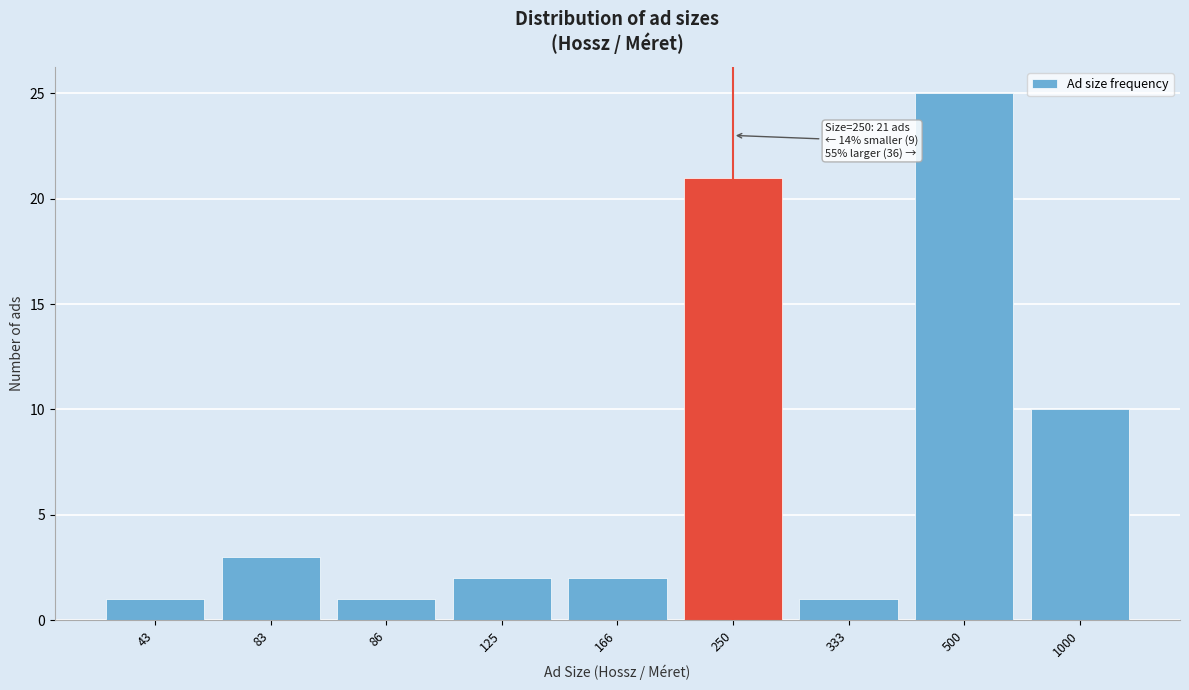

Reading left to right, what are all the values shown in this chart?

43=1	83=3	86=1	125=2	166=2	250=21	333=1	500=25	1000=10